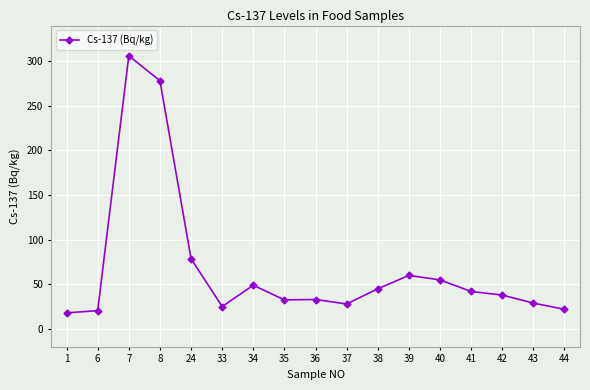

Count the number of data series in this chart.

1